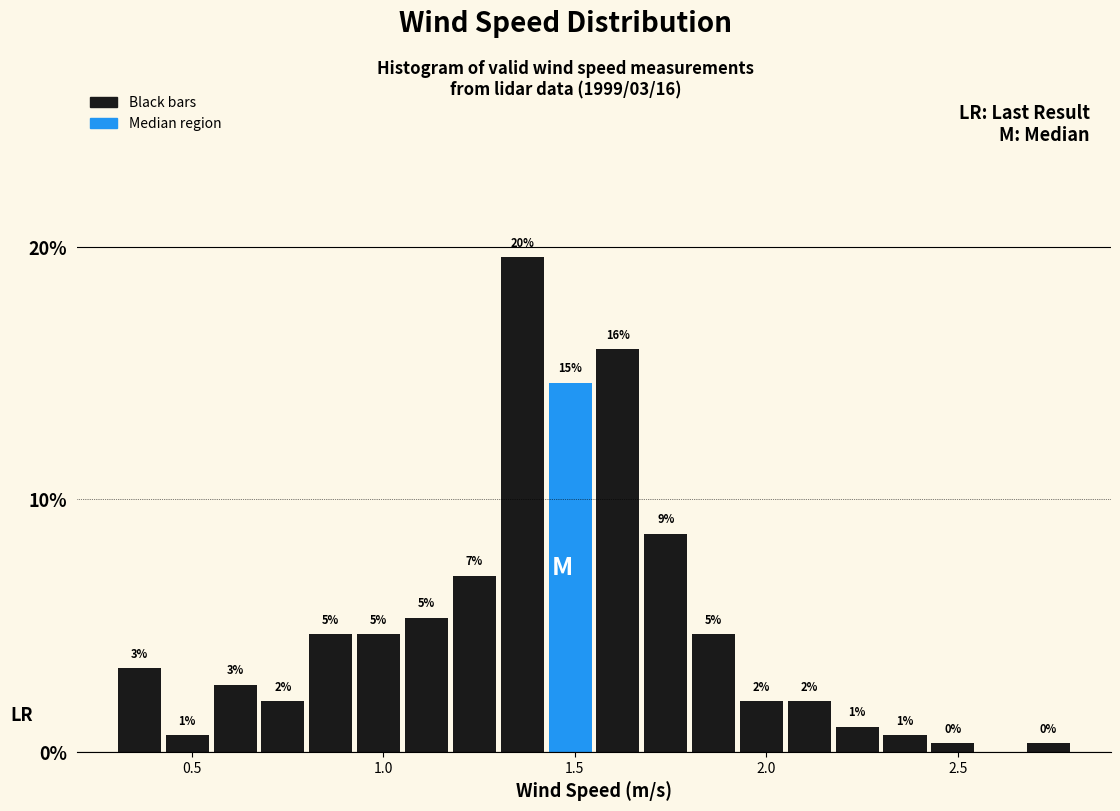

Read against the x-axis, roughly where is the centre of the tallest bar?

1.35